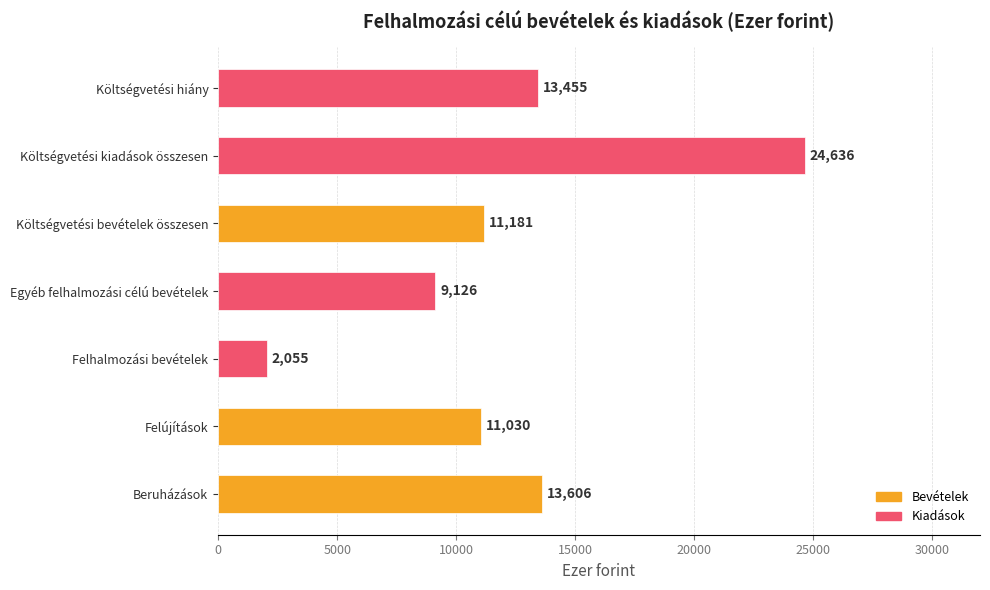

Rank the categories by value from highest to lowest.

Költségvetési kiadások összesen, Beruházások, Költségvetési hiány, Költségvetési bevételek összesen, Felújítások, Egyéb felhalmozási célú bevételek, Felhalmozási bevételek